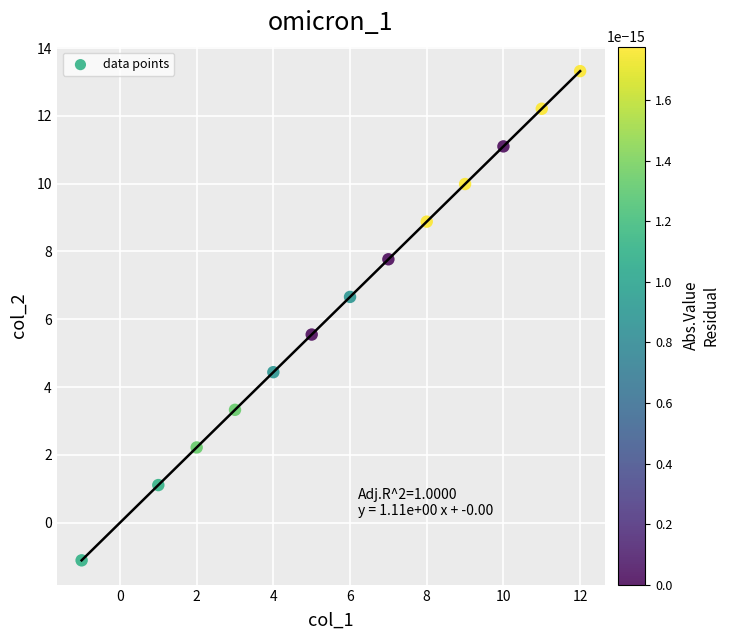

What is the range of Y values (max minus min)?

14.4